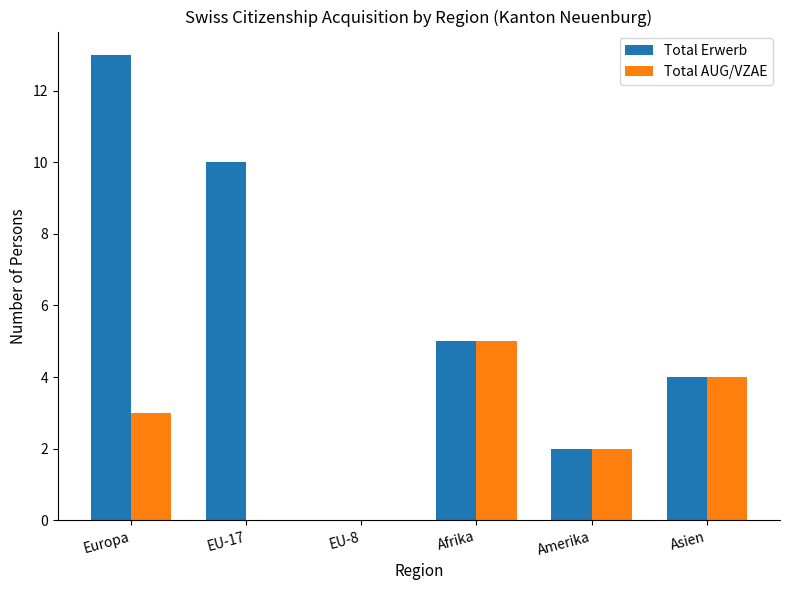

Reading right to left, list all the values displayed in this chart.

Total Erwerb: Asien=4	Amerika=2	Afrika=5	EU-8=0	EU-17=10	Europa=13
Total AUG/VZAE: Asien=4	Amerika=2	Afrika=5	EU-8=0	EU-17=0	Europa=3